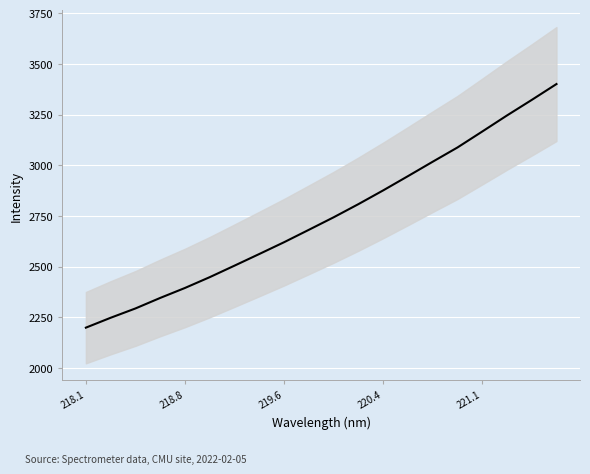

How many values are below 2743?

10